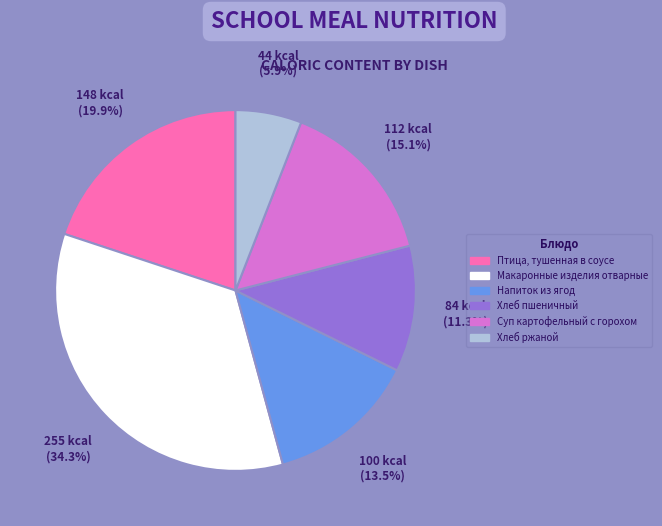

Between Суп картофельный с горохом and Хлеб ржаной, which is larger?

Суп картофельный с горохом